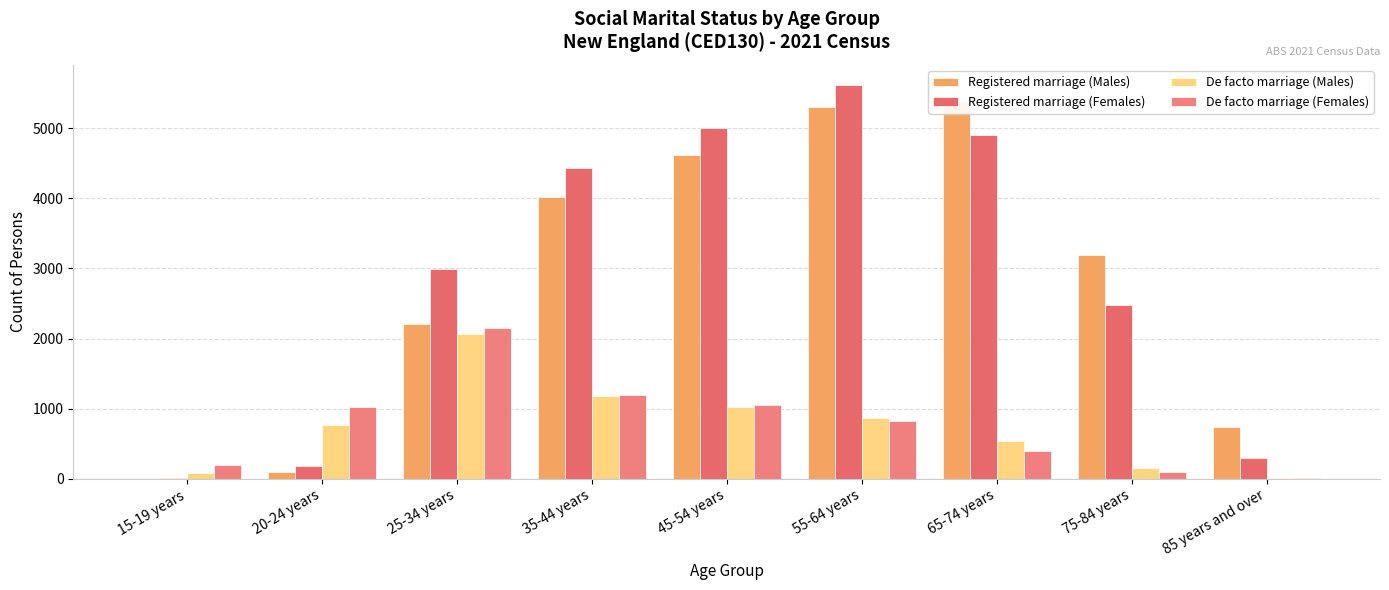

What position from the right is 55-64 years?

4